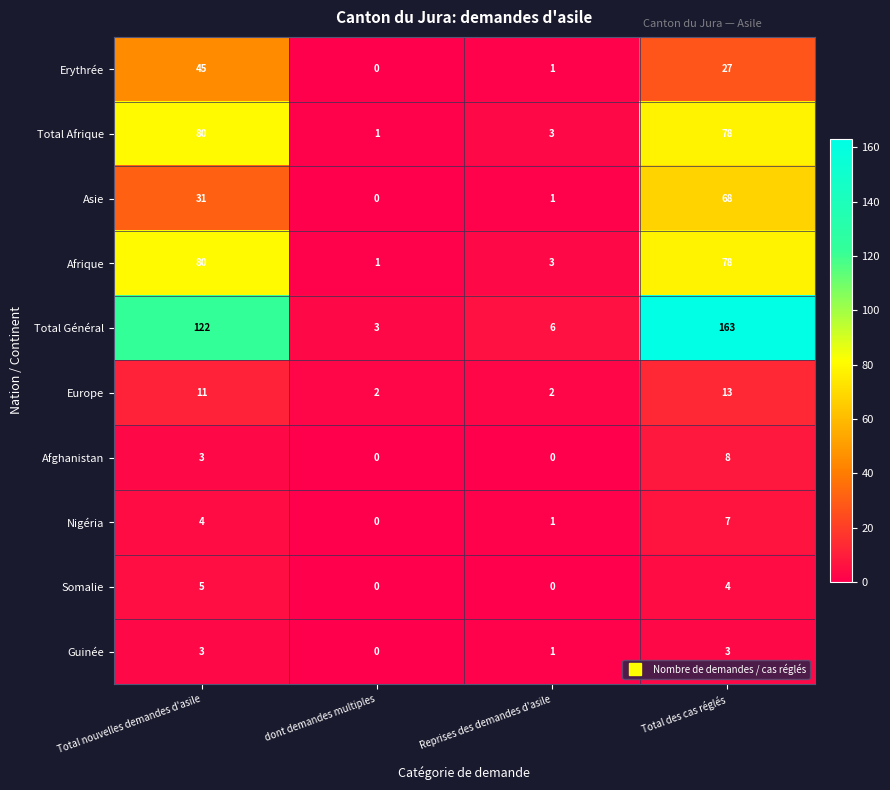

At which label is Afrique closest to 40?

Reprises des demandes d'asile